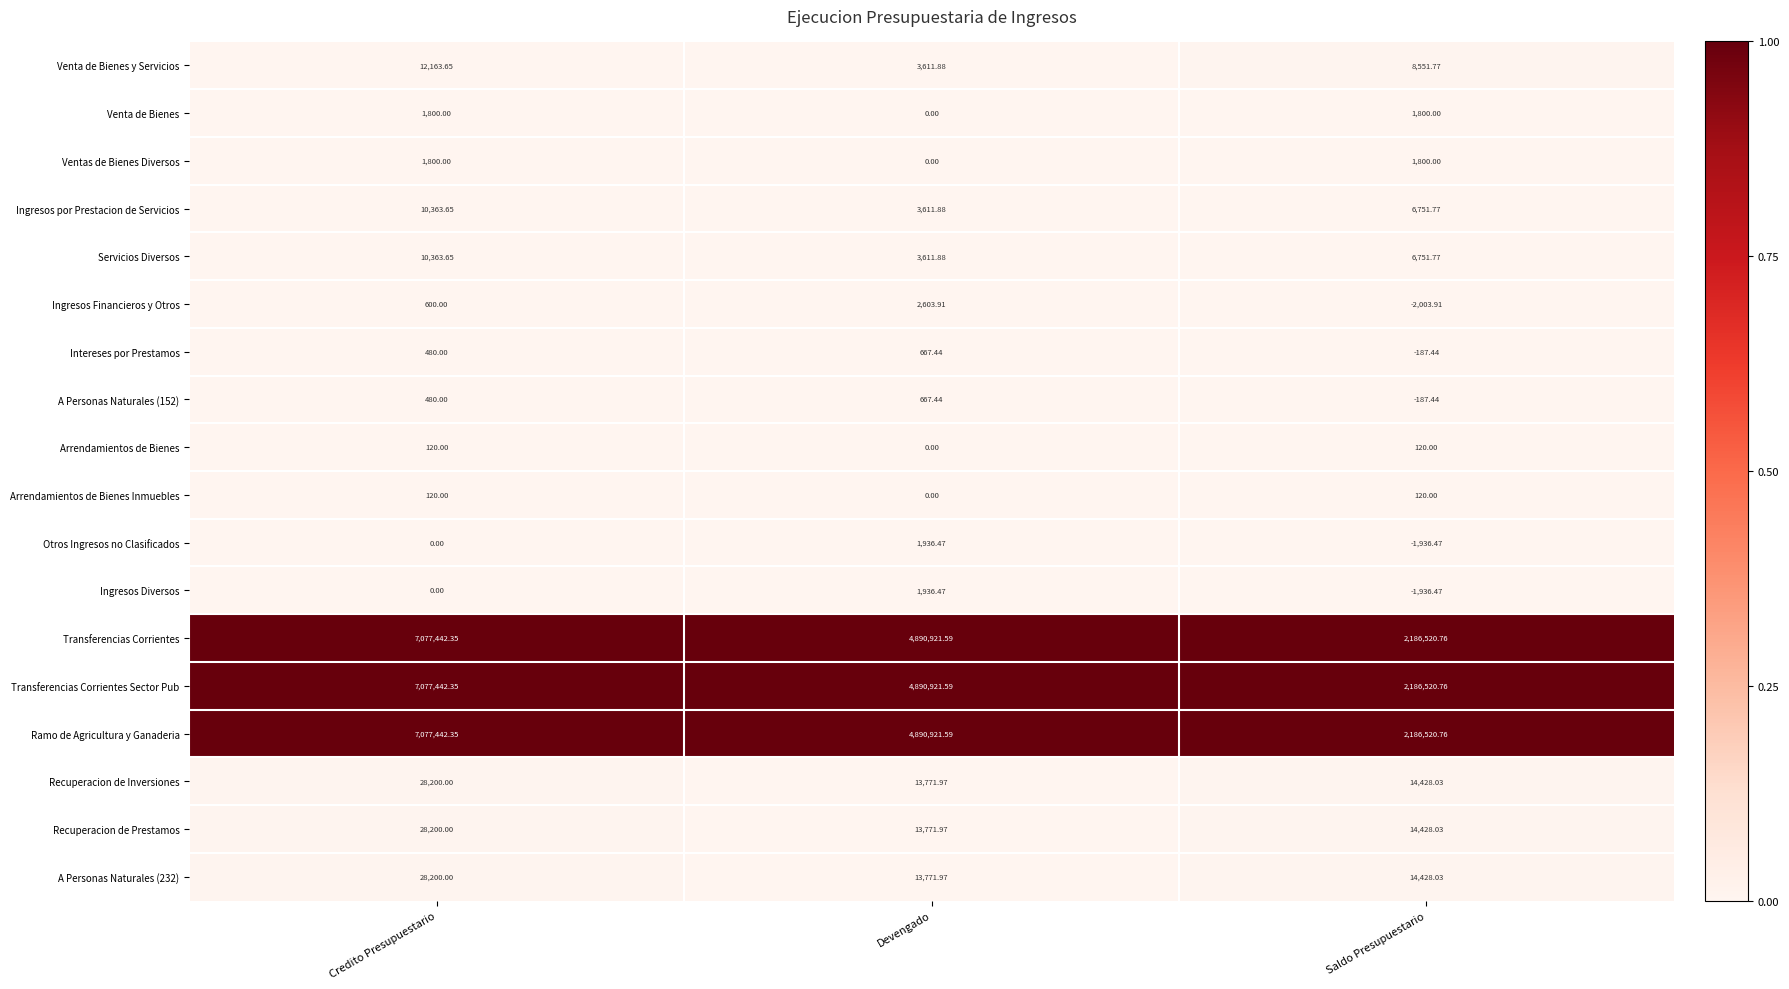

Rank the categories by Otros Ingresos no Clasificados value from lowest to highest.

Saldo Presupuestario, Credito Presupuestario, Devengado